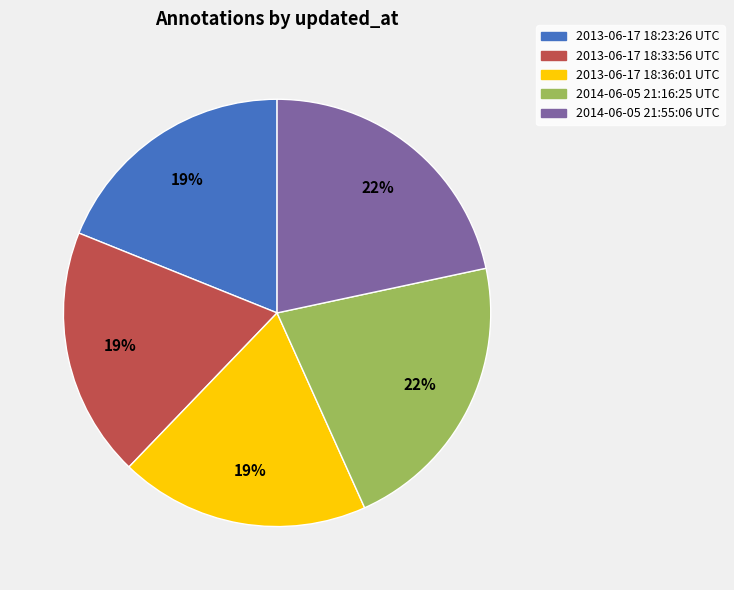

Is the sum of 2014-06-05 21:55:06 and 2013-06-17 18:36:01 greater than half?

No